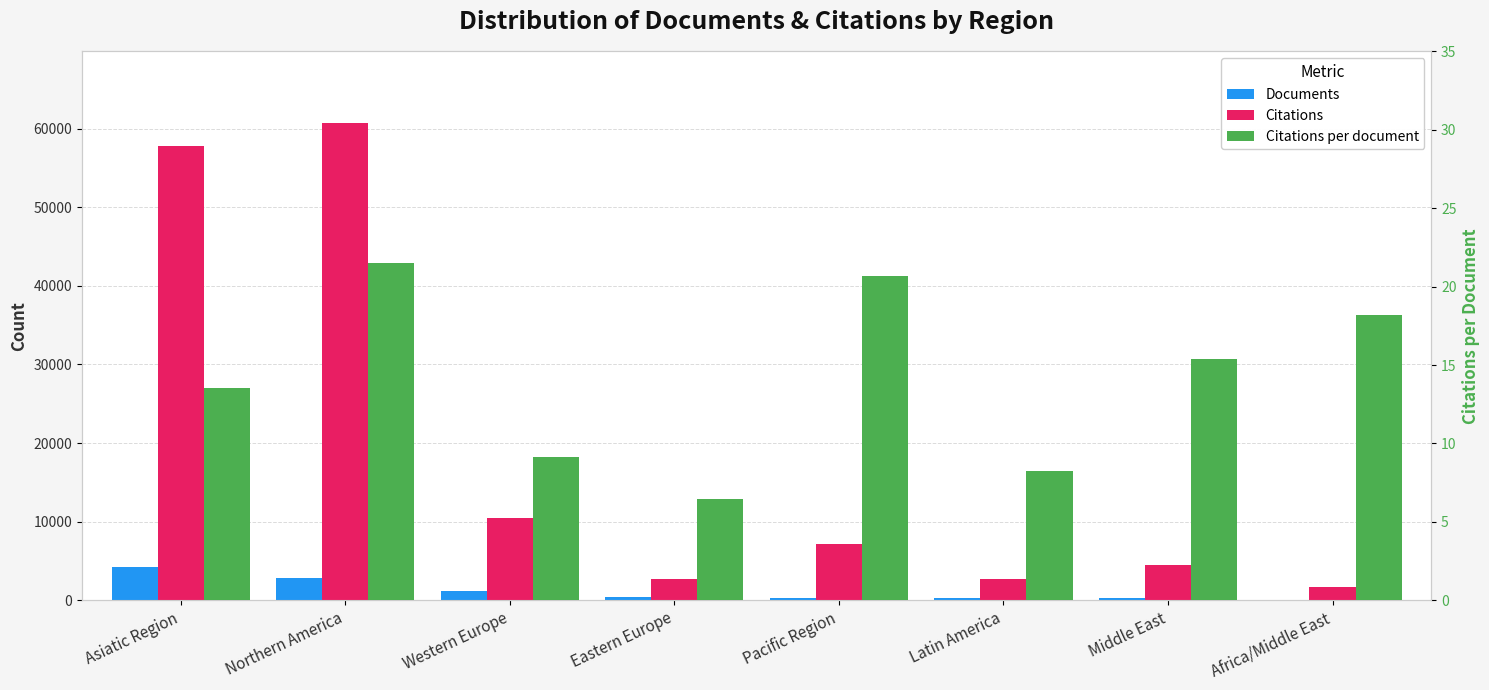

Does the chart contain any negative values?

No